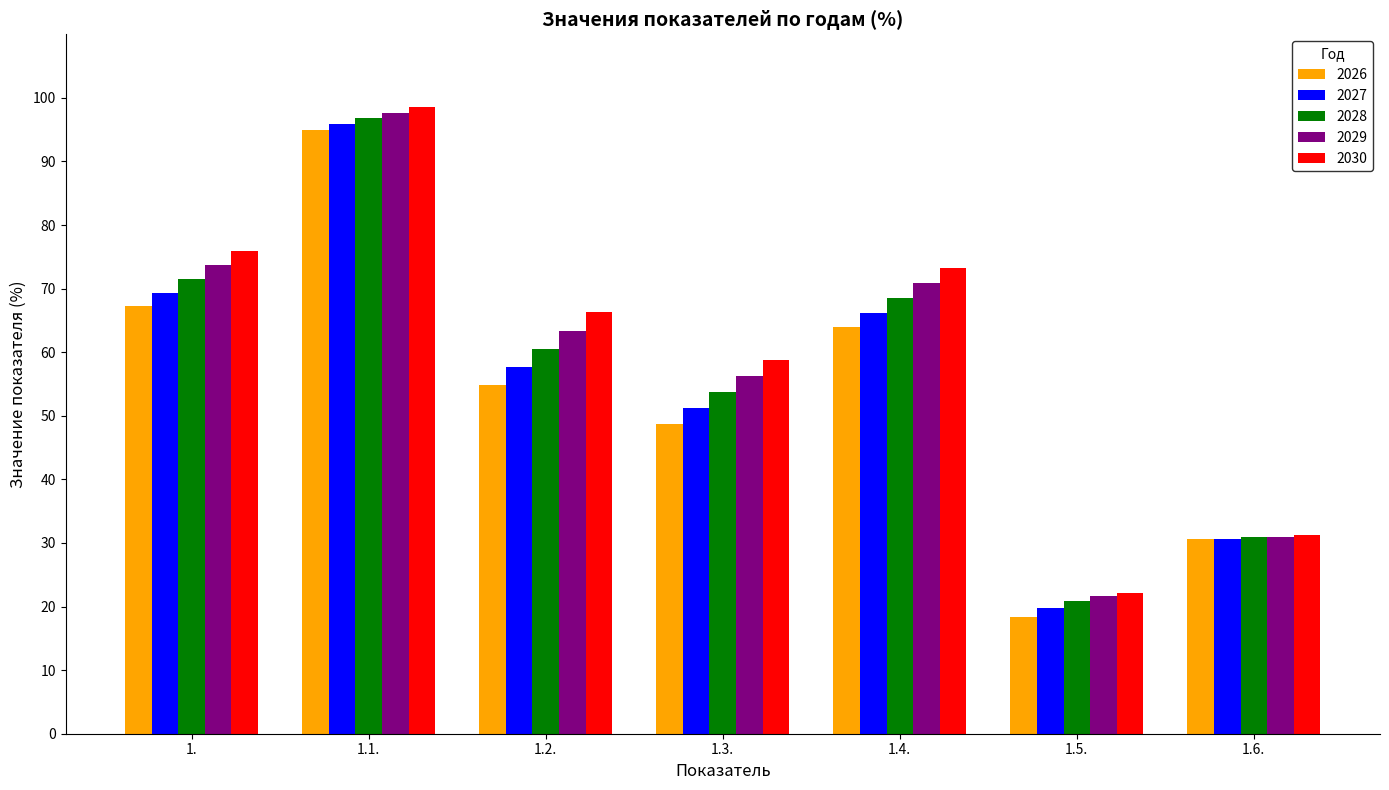

The 2029 series shows 97.7 at 1.1.. True or false?

True